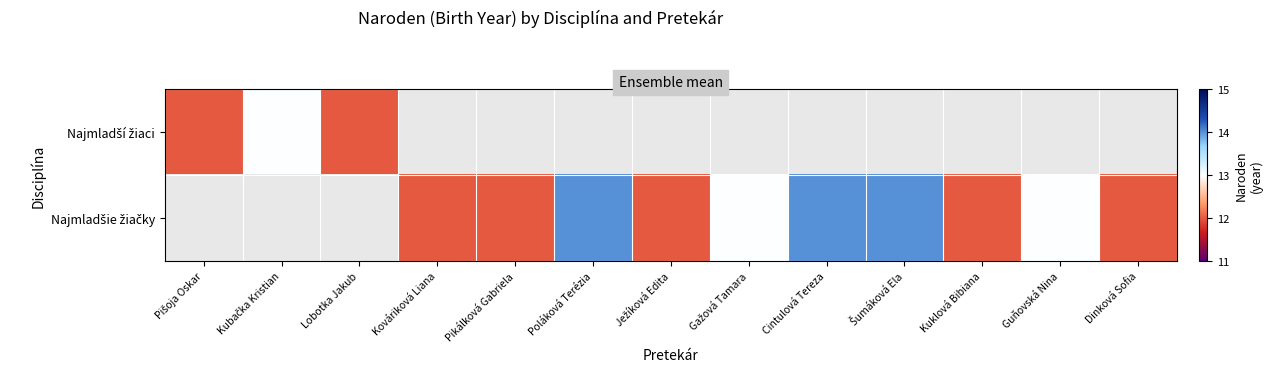

Rank the series by their maximum value, from lowest to highest.

Najmladší žiaci, Najmladšie žiačky